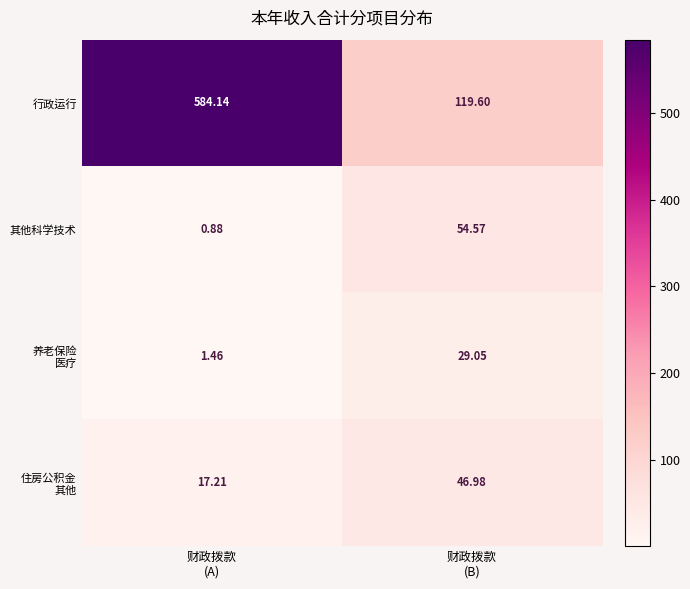

How many data points in 其他科学技术 are less than 54?

1